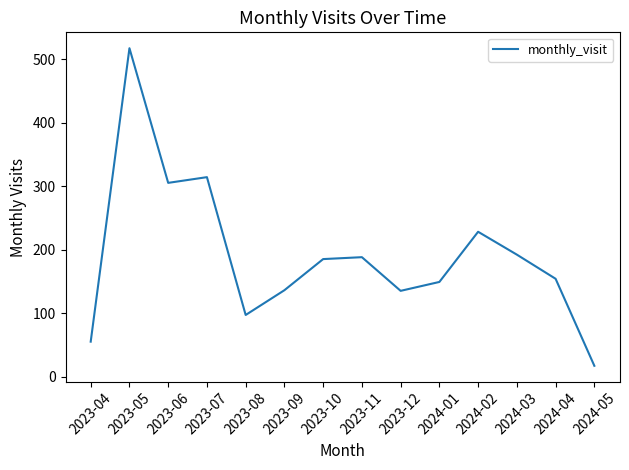

Which has a higher value, 2024-03 or 2023-04?

2024-03